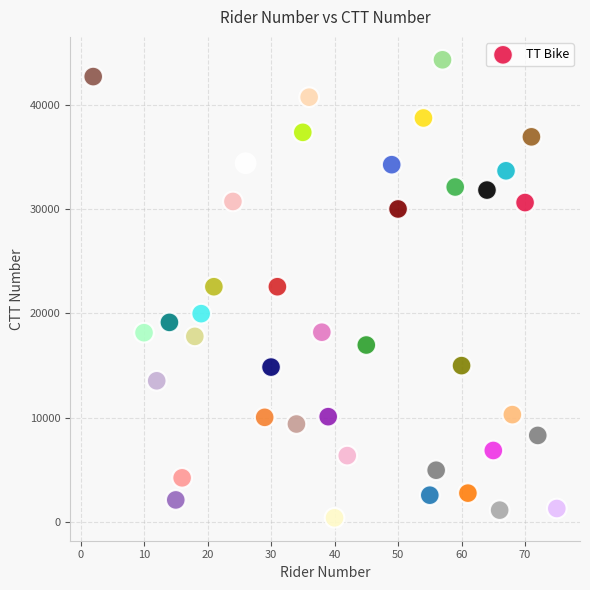

What is the range of Y values (max minus min)?

43862